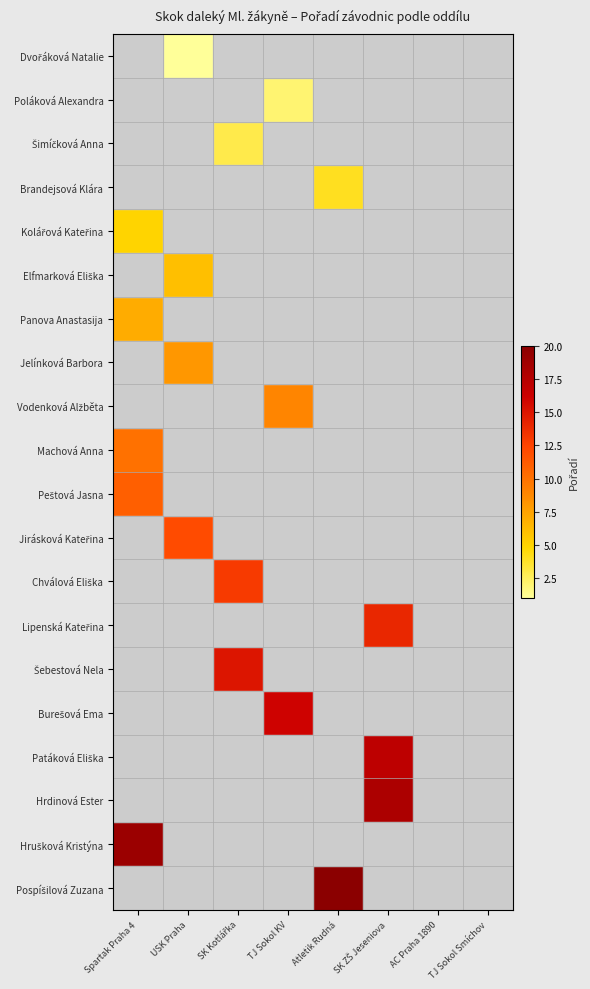

What is the minimum value for Machová Anna?

10.0